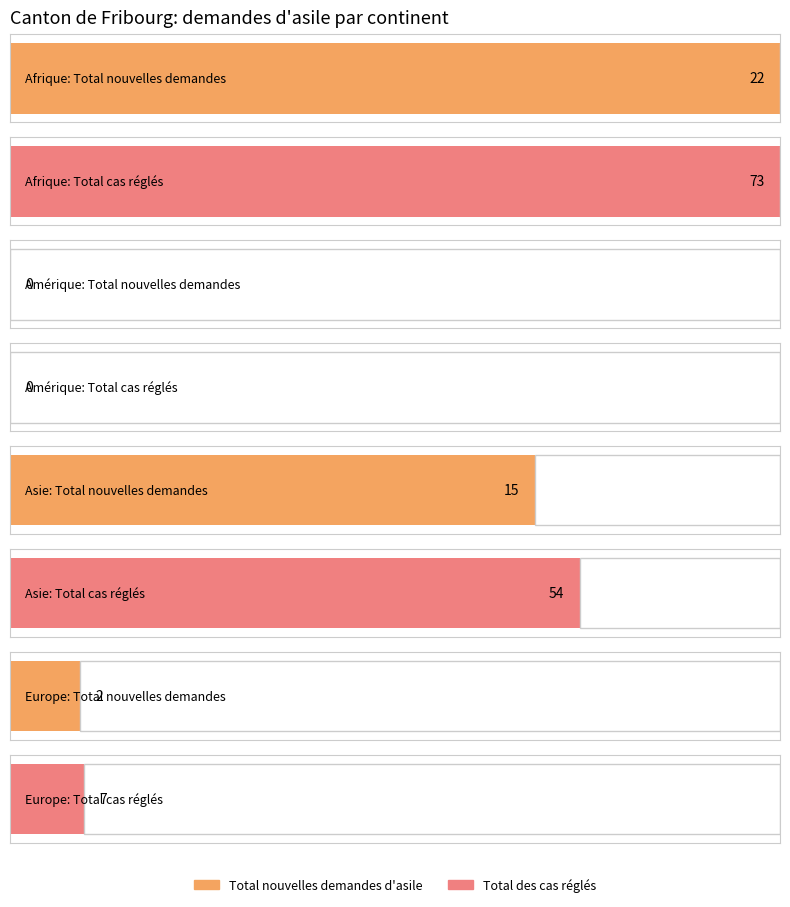

How many data points in Total nouvelles demandes d'asile are above 2?

2